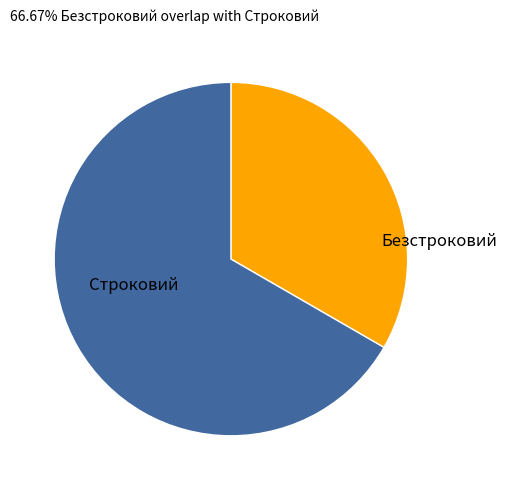

Does any single category account for the majority?

Yes